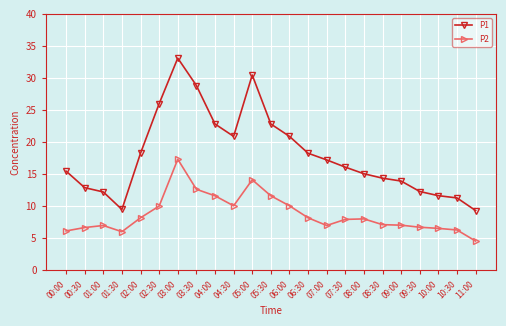

How many data points does each series have?

23